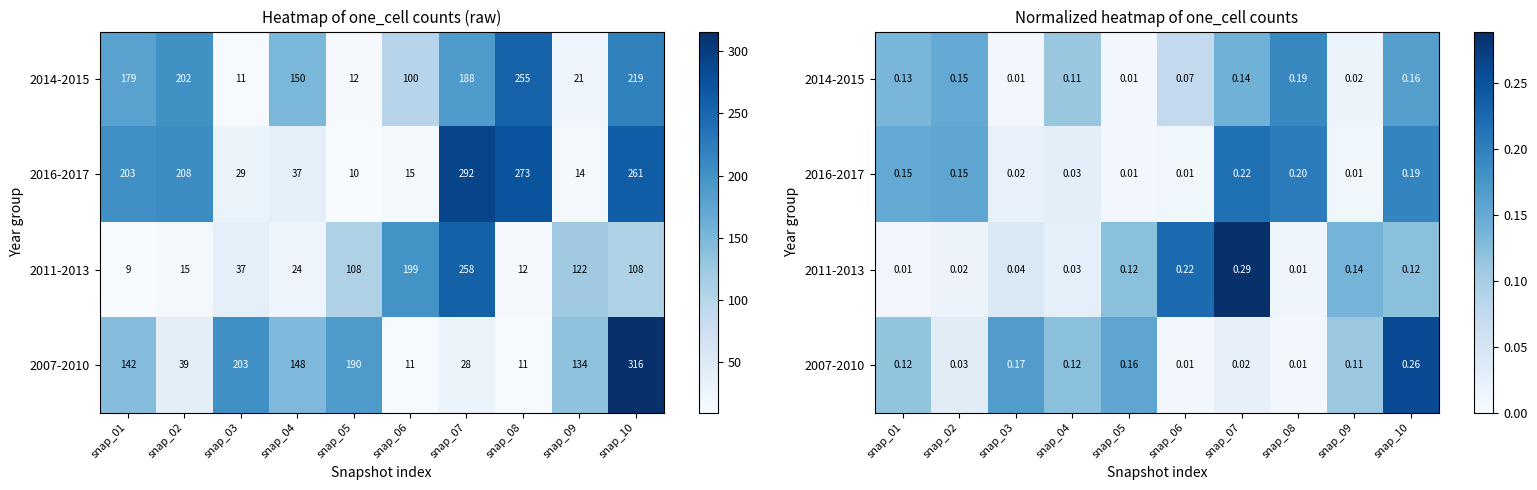

Is the value of 2007-2010 at snap_03 greater than the value of 2014-2015 at snap_01?

Yes